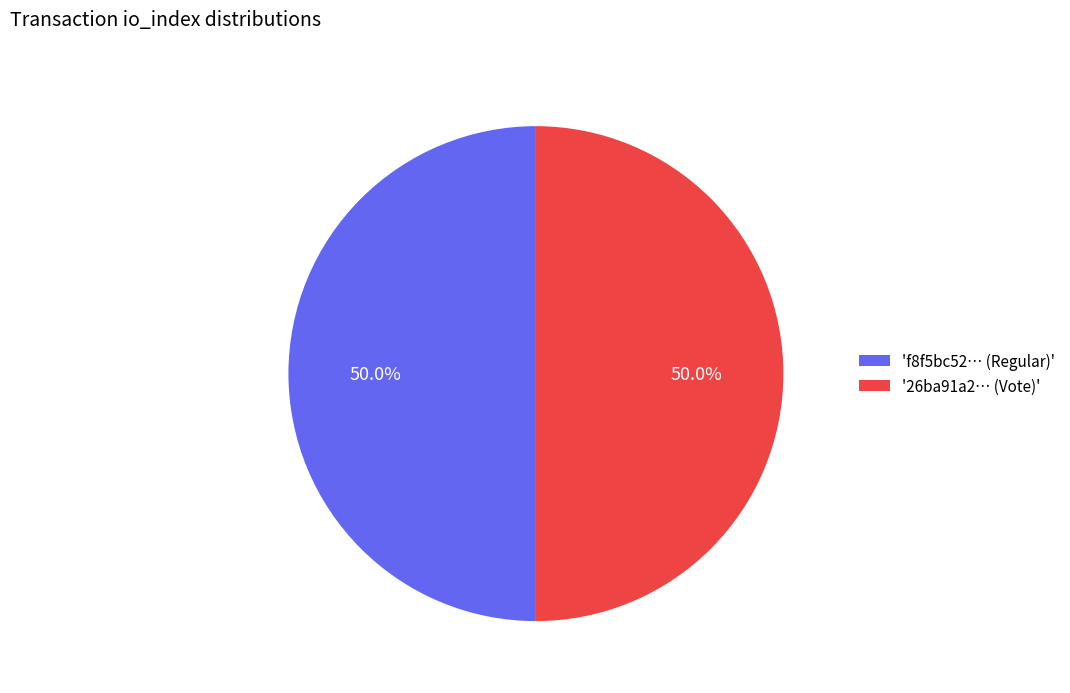

How many segments does this pie chart have?

2